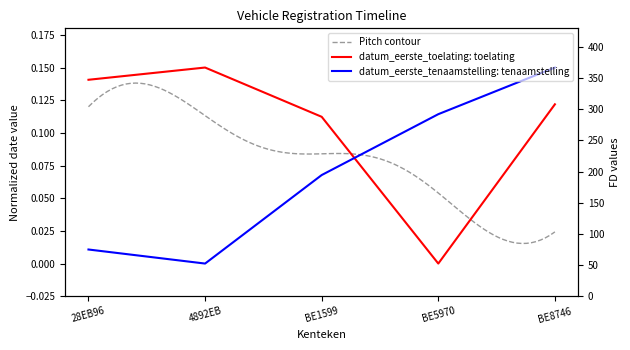

What is the sum of all datum_eerste_toelating values?

0.5